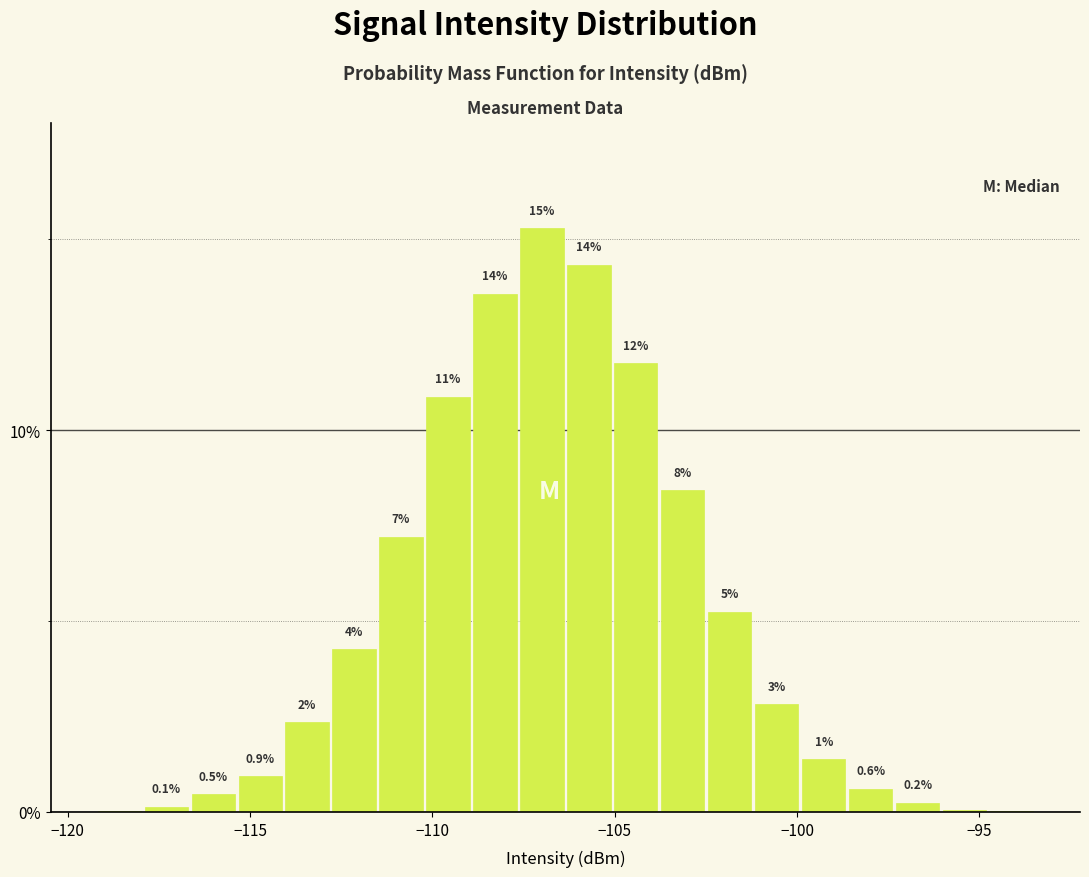

Read against the x-axis, roughly where is the centre of the tallest bar?

-107.0